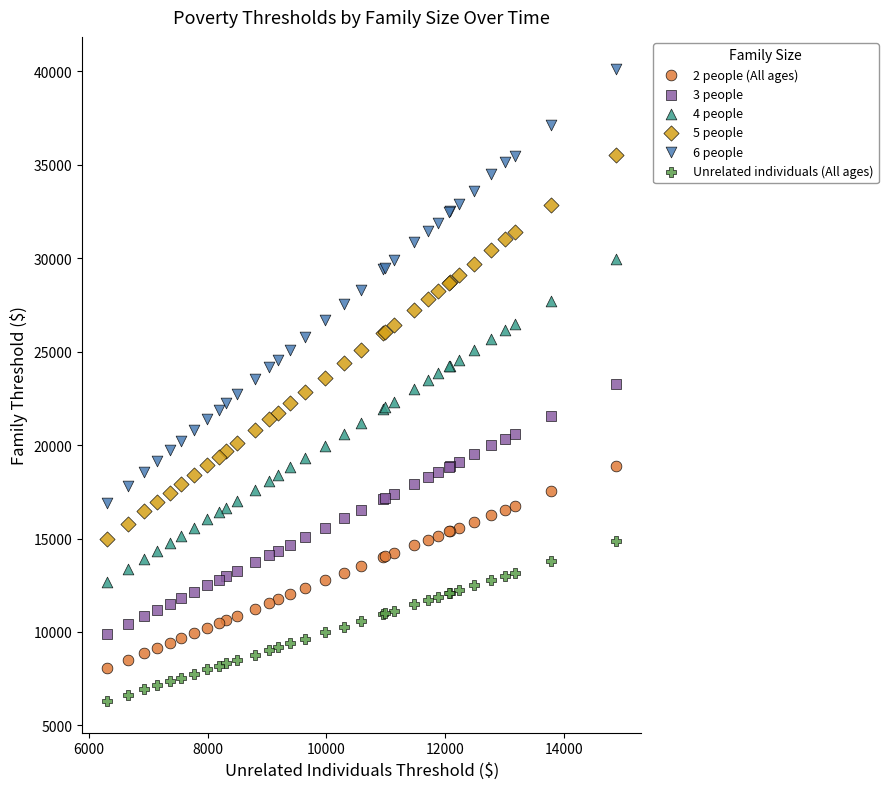

Which series contains the highest Y value?

6 people